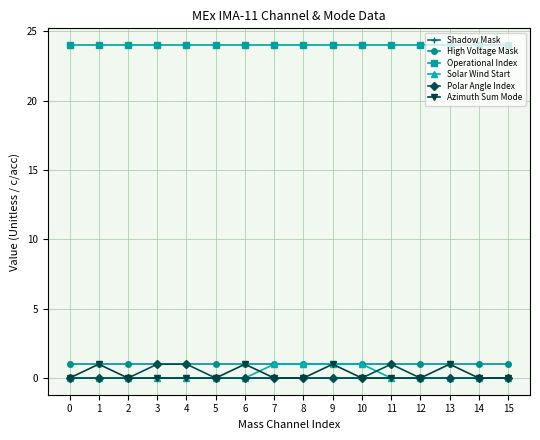

True or false: Operational Index and Shadow Mask intersect in this chart.

False